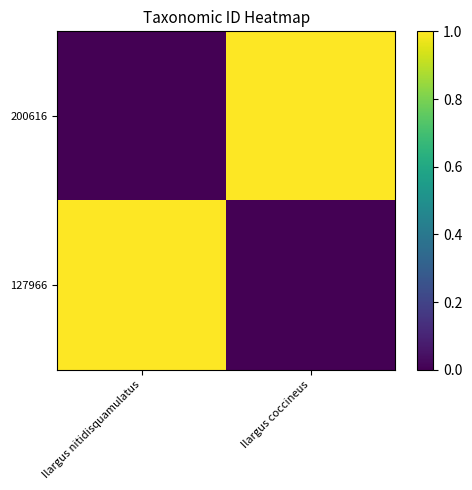

Reading right to left, transcribe all the data shown in this chart.

200616: Ilargus coccineus=1	Ilargus nitidisquamulatus=0
127966: Ilargus coccineus=0	Ilargus nitidisquamulatus=1